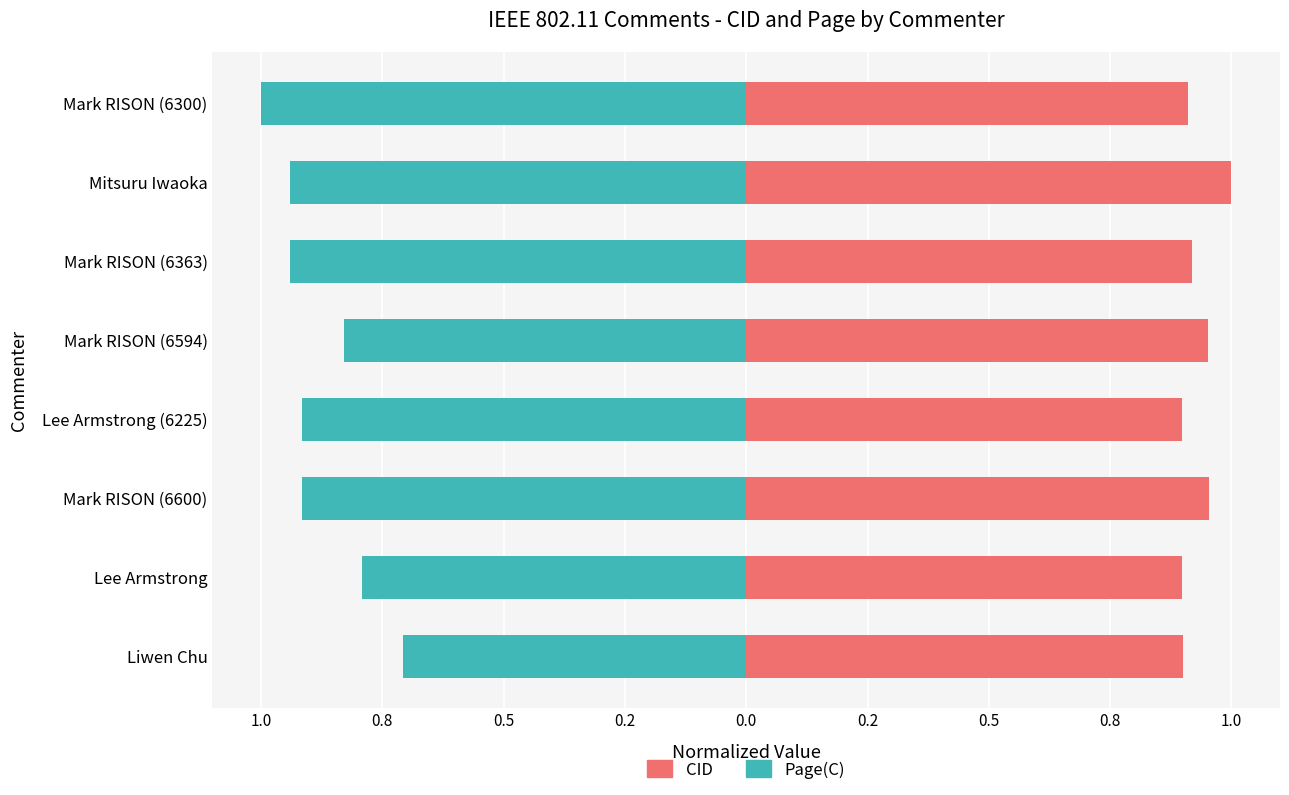

The value of Page(C) at Lee Armstrong is -1.4. True or false?

False